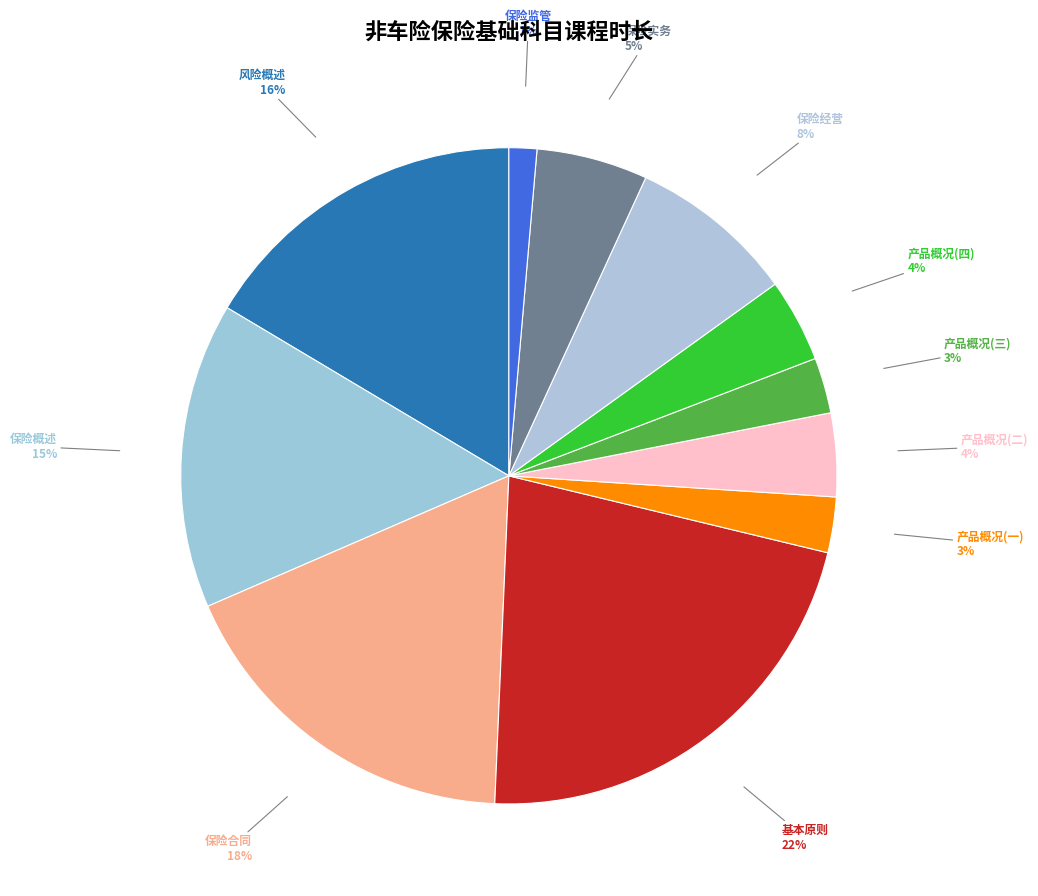

How many slices are in this pie chart?

11